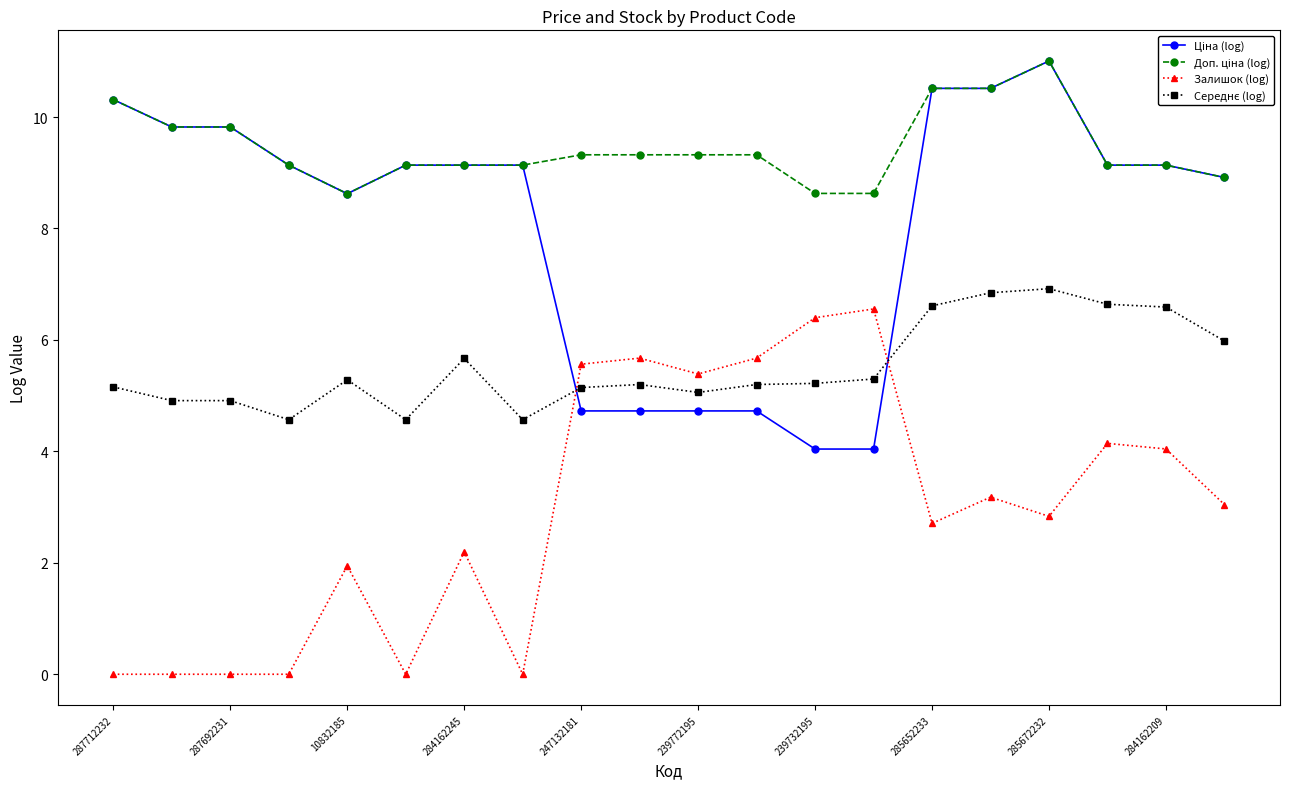

What is the total value across all series at 284162245?

26.1